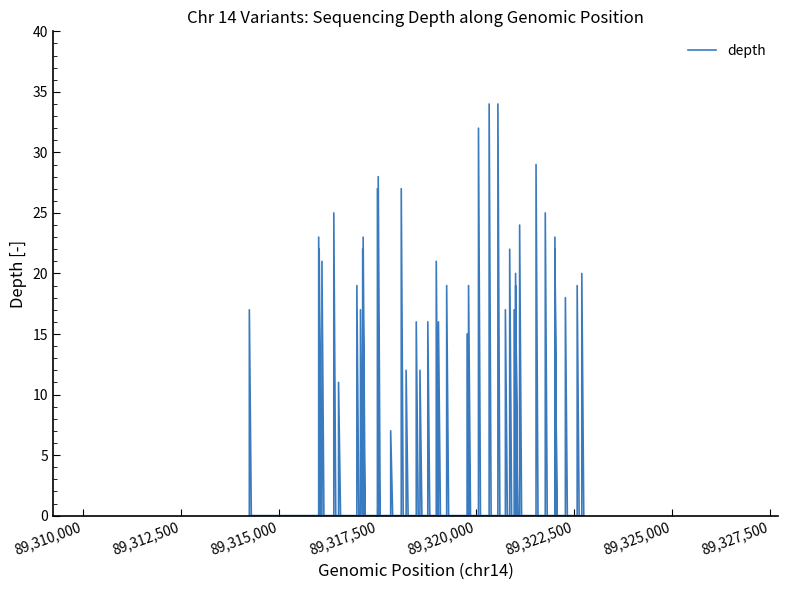

The chart shows a value of 27 at 10. True or false?

True